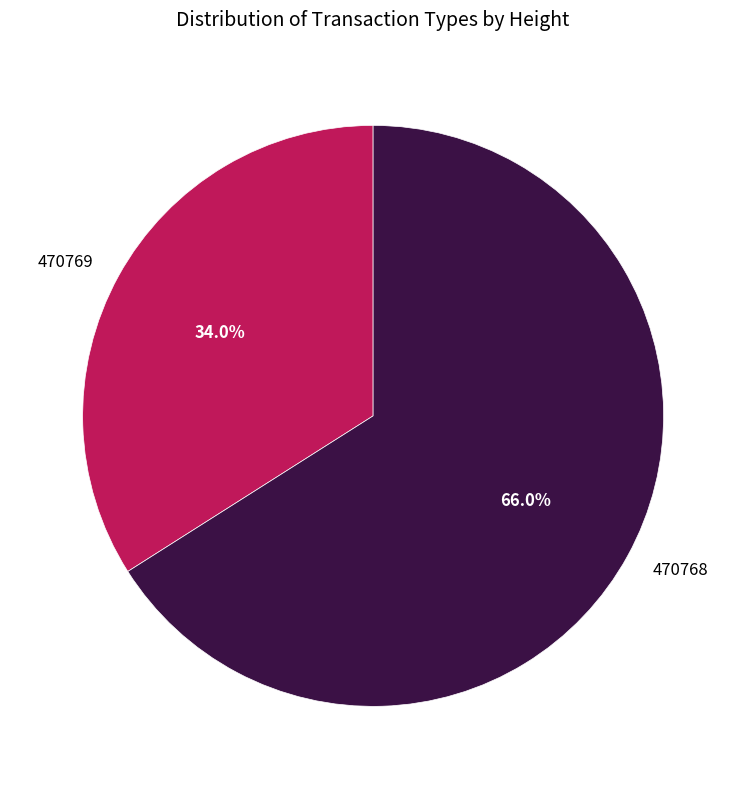

True or false: 470768 accounts for 66% of the total.

True